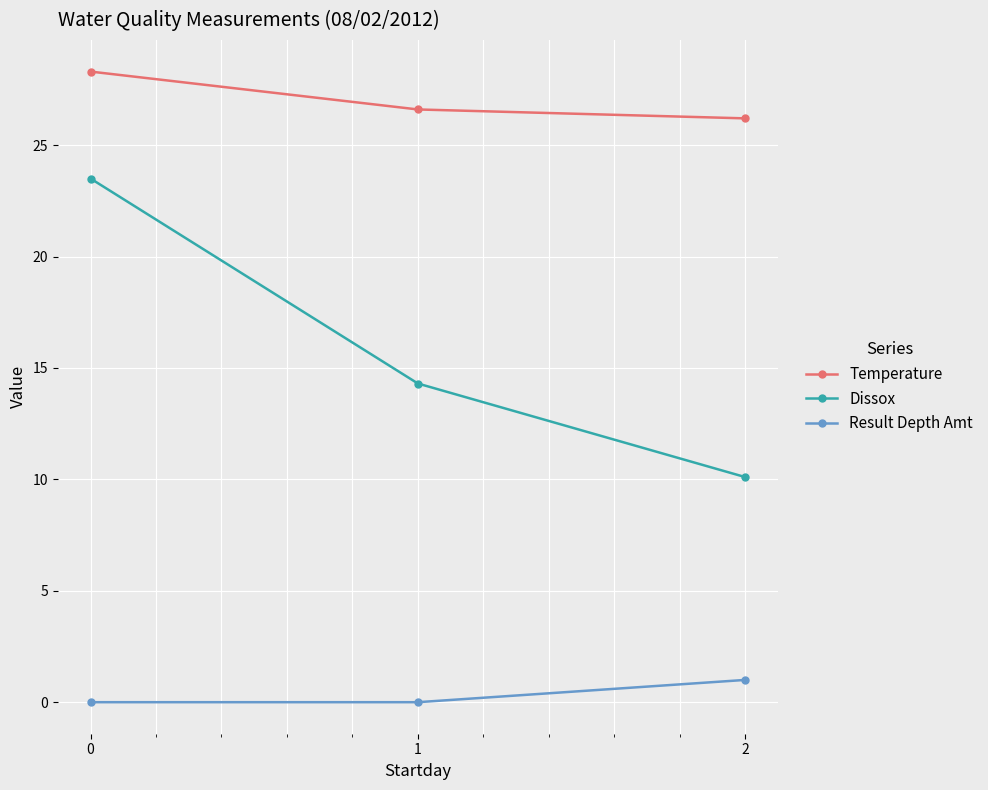

Is the value of Temperature at 0 greater than the value of Result Depth Amt at 0?

Yes